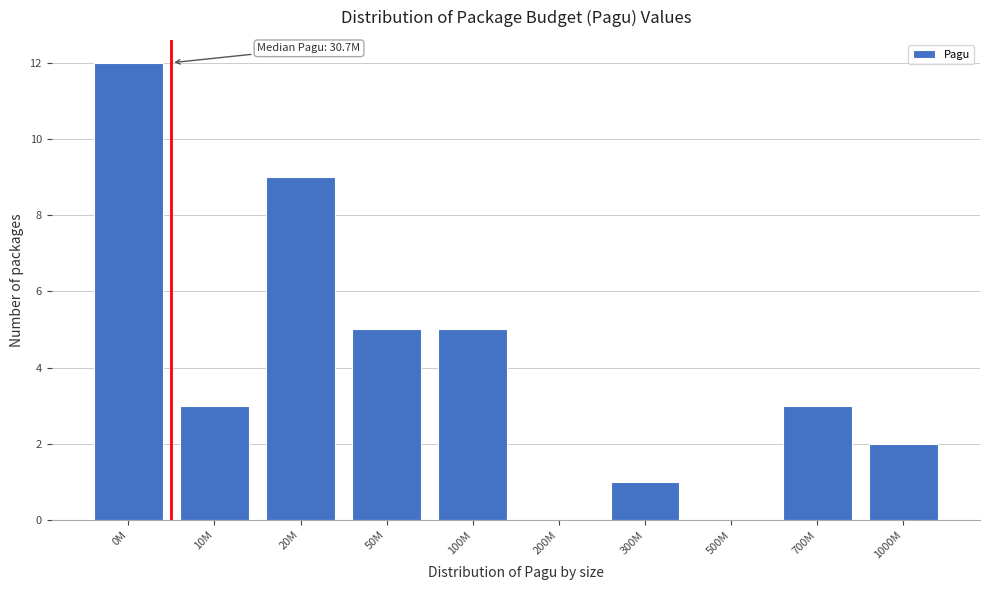

Reading left to right, transcribe all the data shown in this chart.

0M=12	10M=3	20M=9	50M=5	100M=5	200M=0	300M=1	500M=0	700M=3	1000M=2